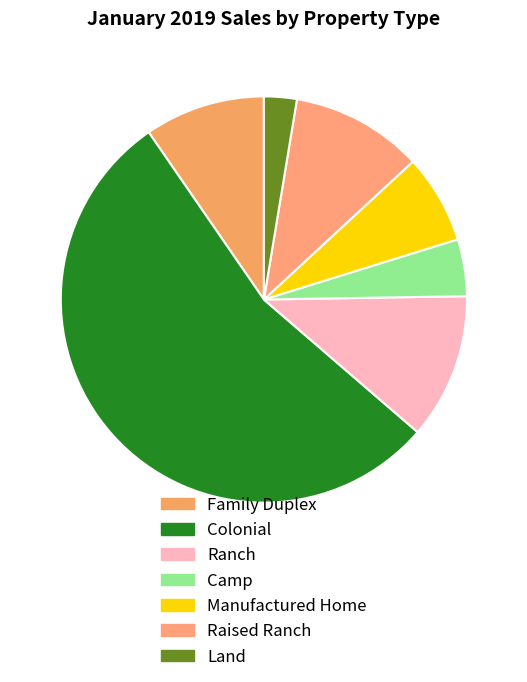

True or false: Manufactured Home accounts for 7% of the total.

True